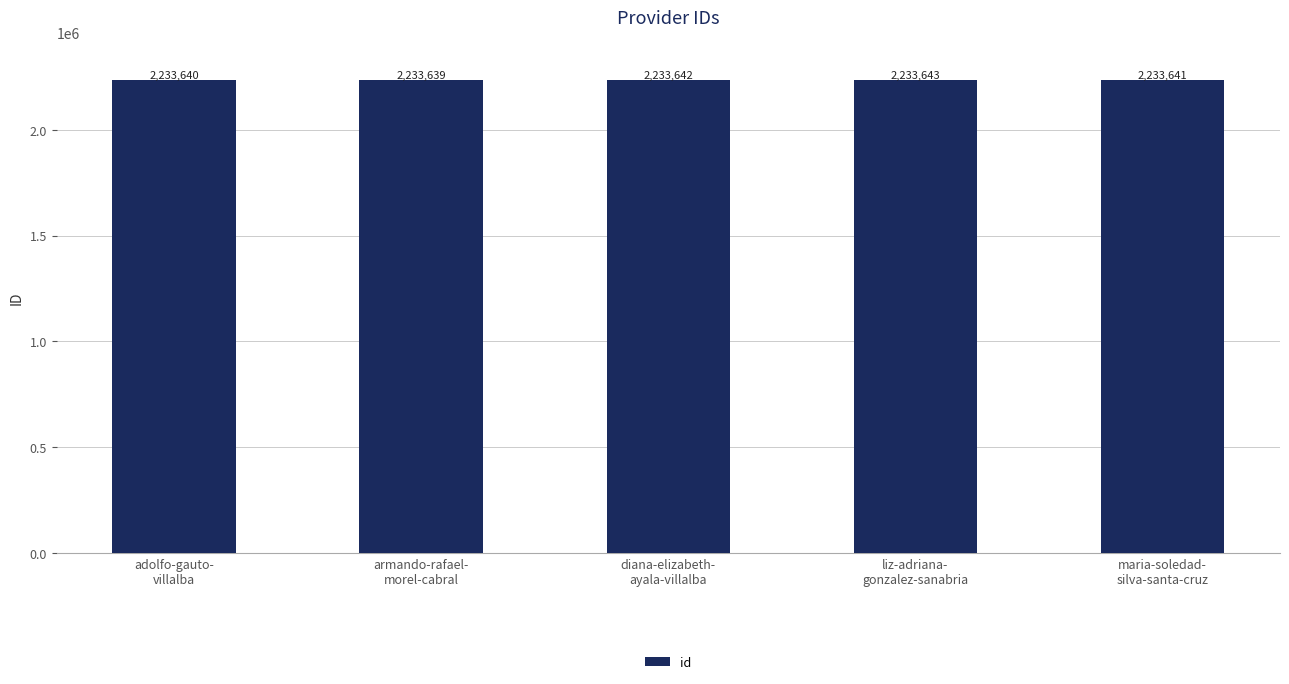

How many categories are shown in the chart?

5